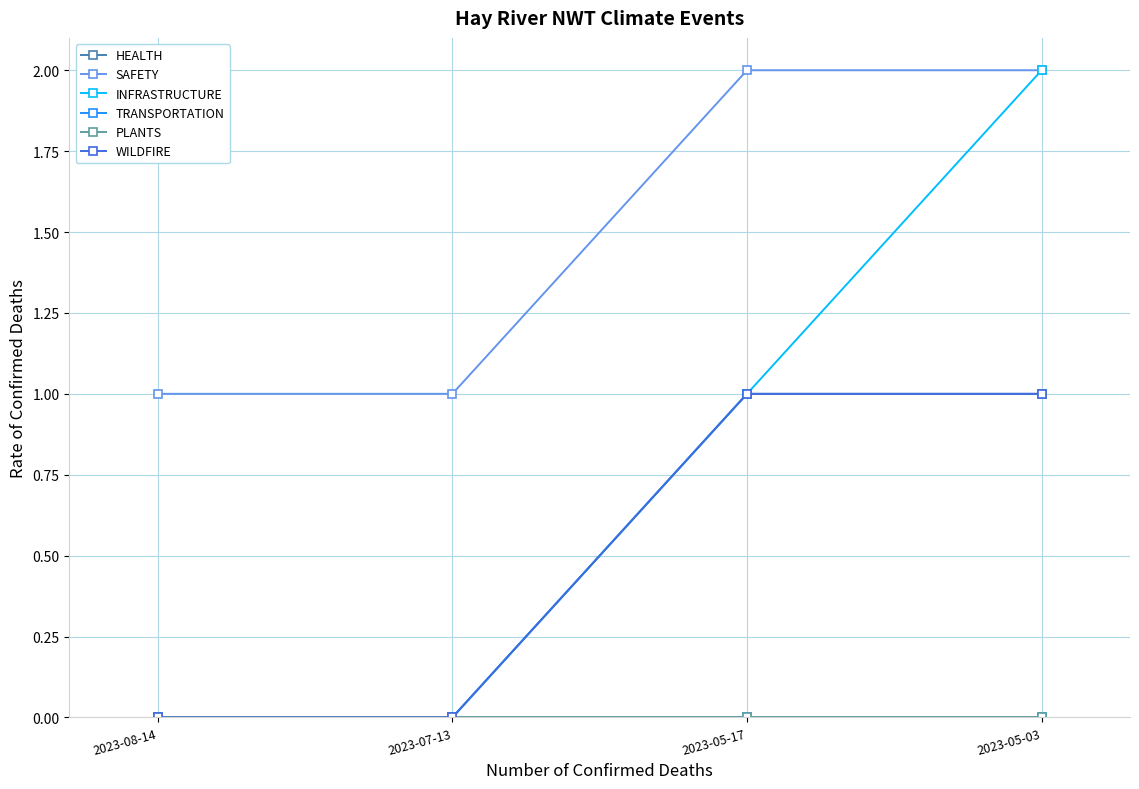

What is the maximum value for WILDFIRE?

1